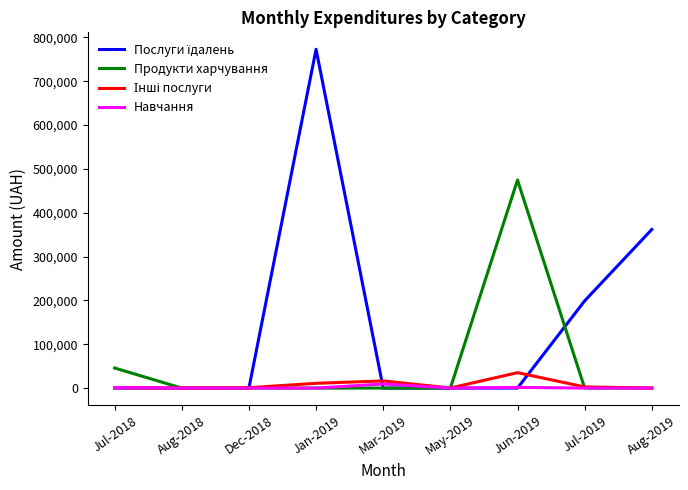

What is the difference between the maximum and minimum values in the Продукти харчування series?

474747.7